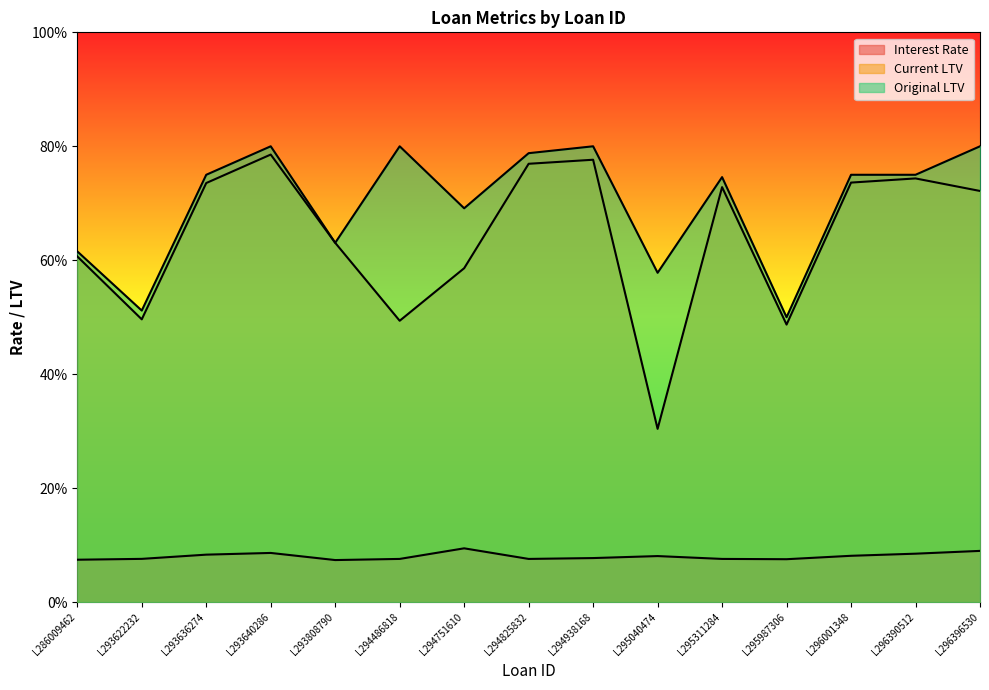

Rank the series at L295987306 from highest to lowest value.

Original LTV, Current LTV, Interest Rate